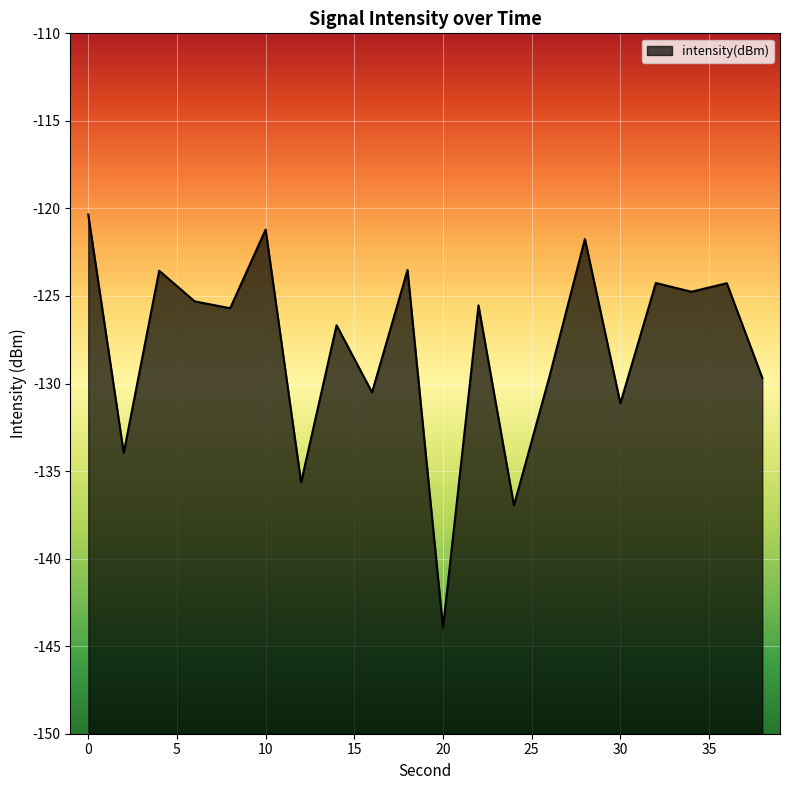

What is the difference between the values at 34 and 26?

4.8